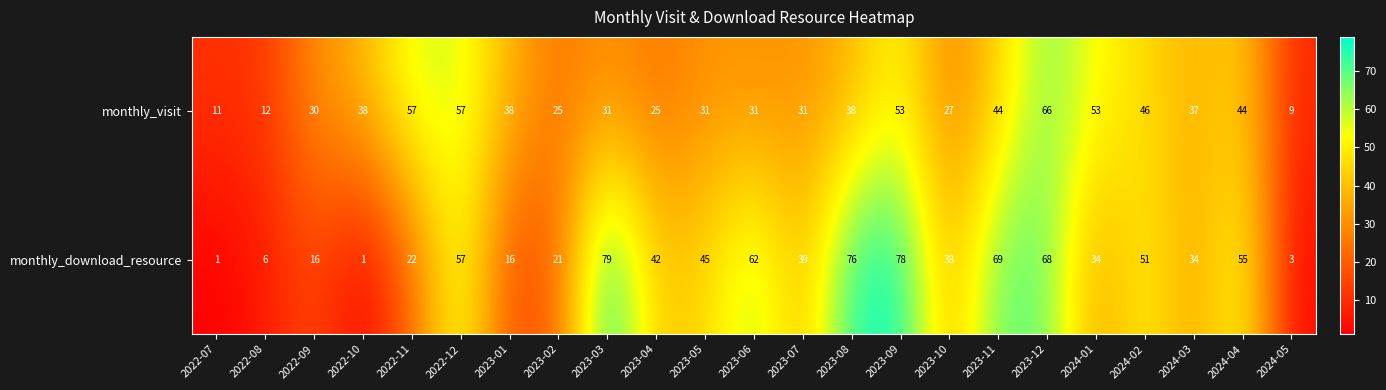

Where does the monthly_download_resource series first go above 39?

2022-12